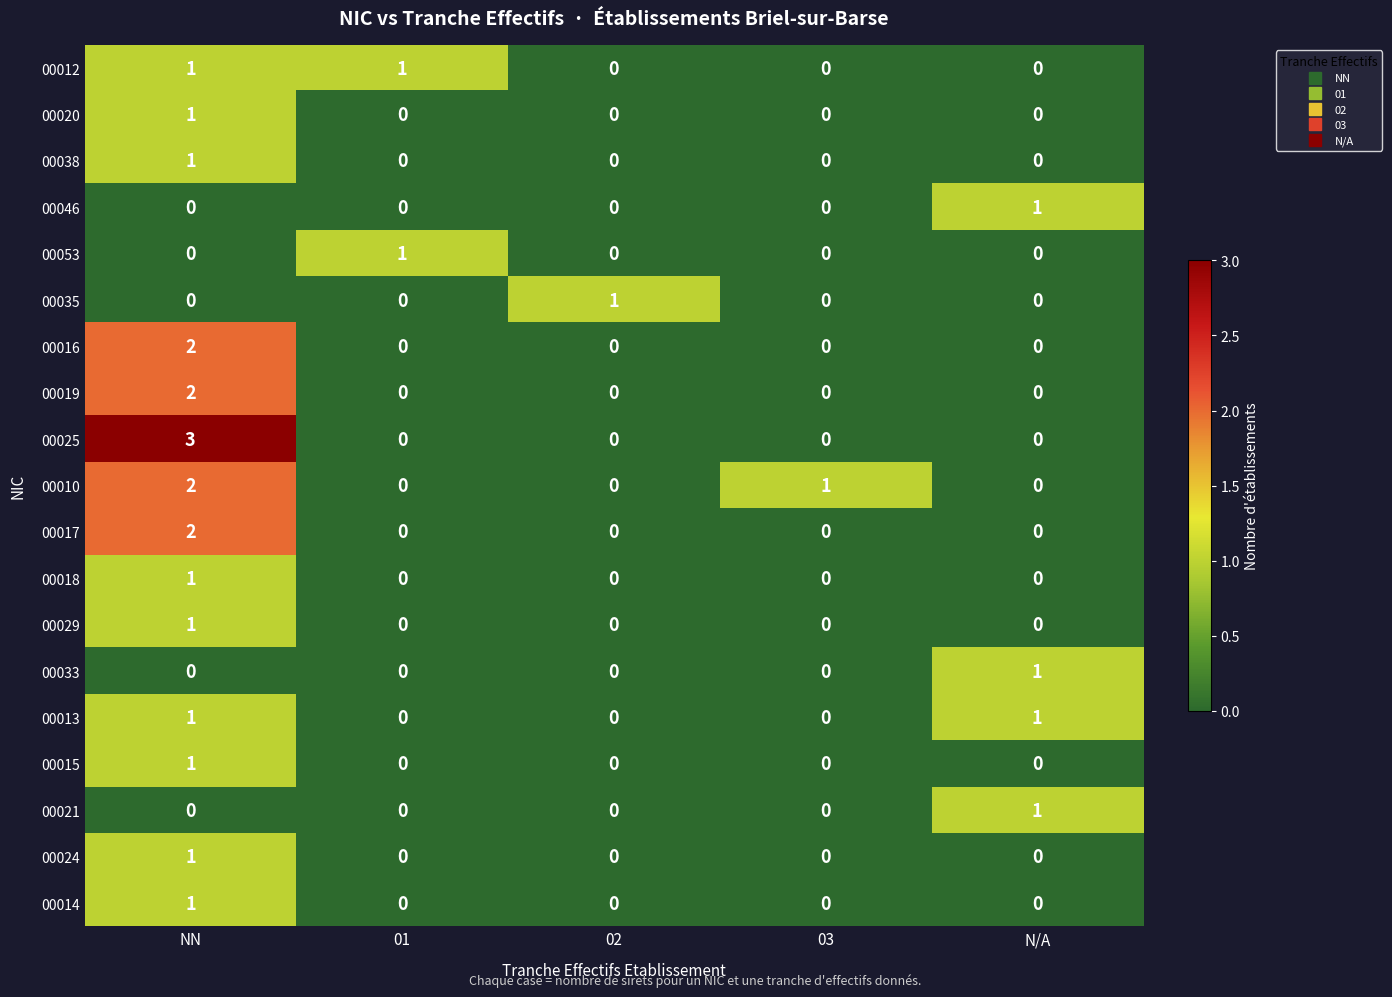

Count the number of categories in the chart.

5